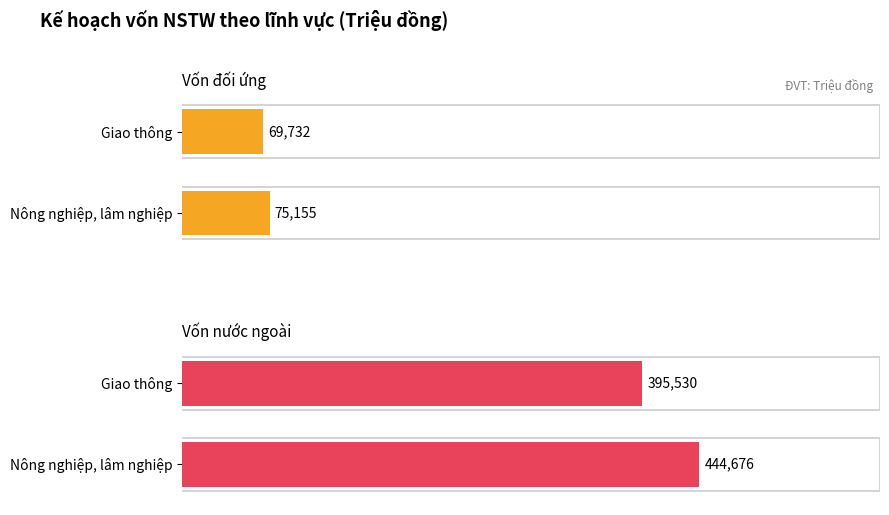

Reading right to left, list all the values displayed in this chart.

Vốn đối ứng: 69732	75155
Vốn nước ngoài: 395530	444676